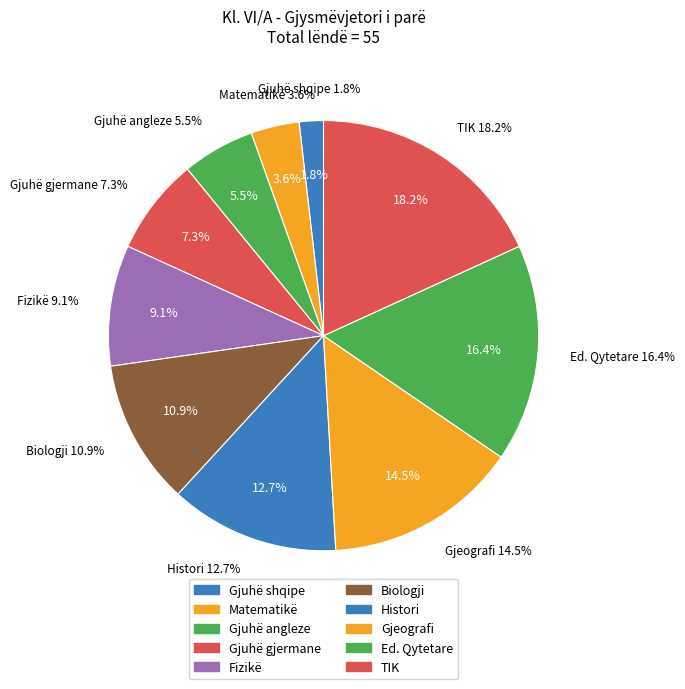

Count the number of slices in the pie.

10